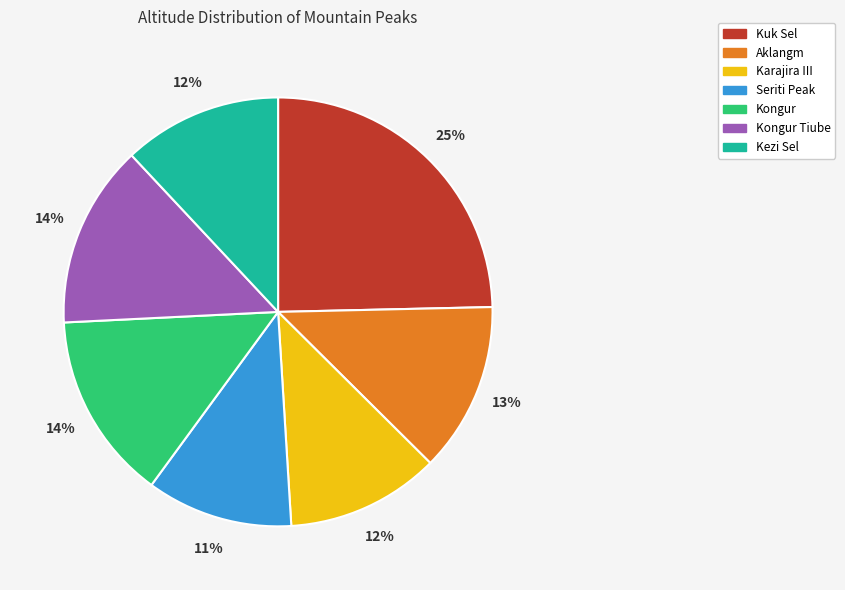

The Aklangm slice represents 19% of the pie. True or false?

False